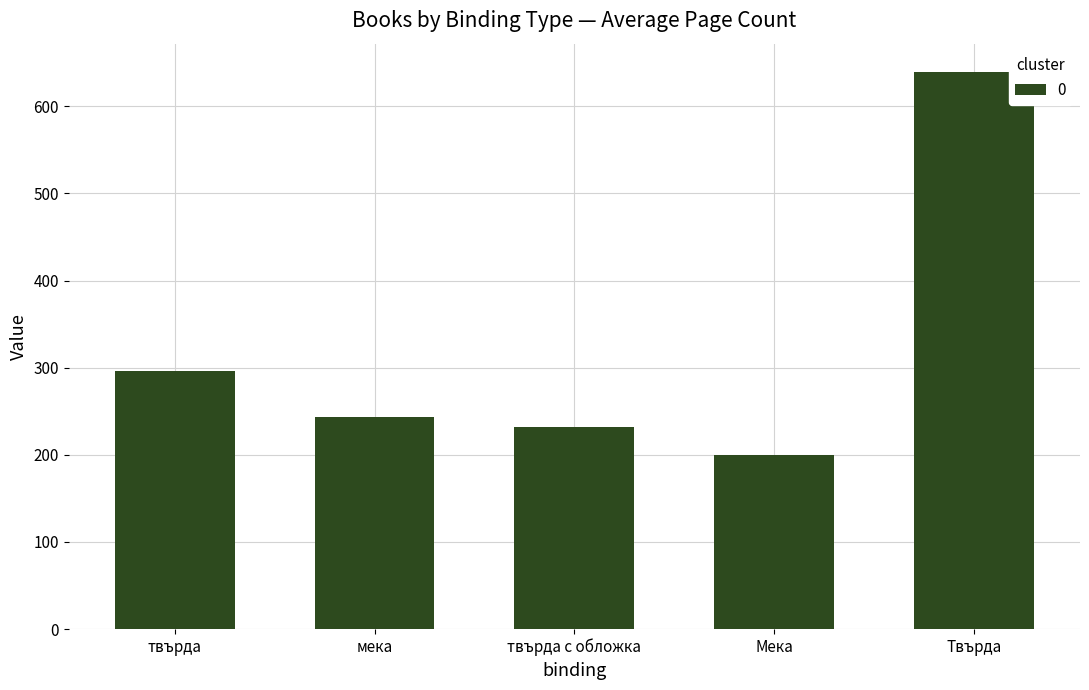

At which label is the value closest to 420?

твърда